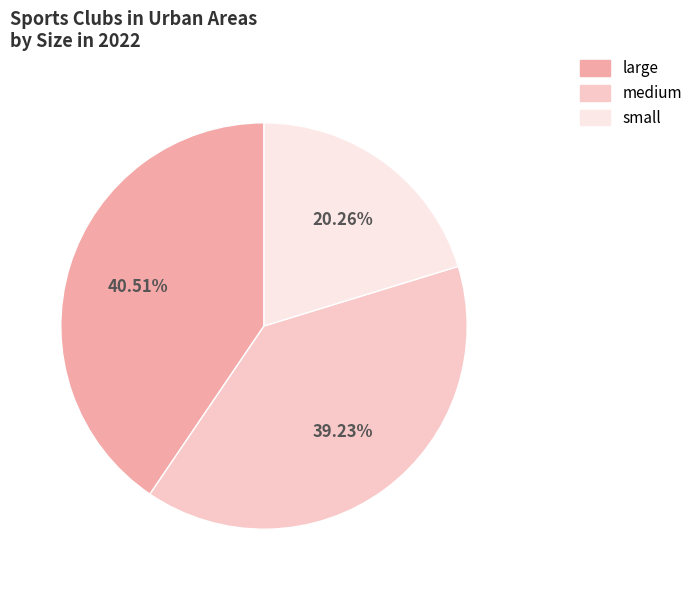

Which has a higher value, small or large?

large